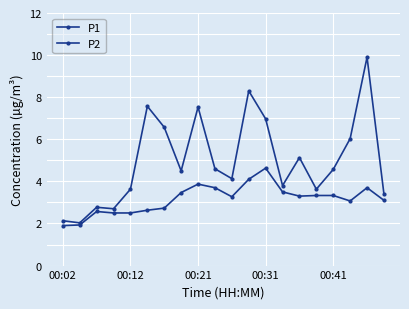

How many data points does each series have?

20